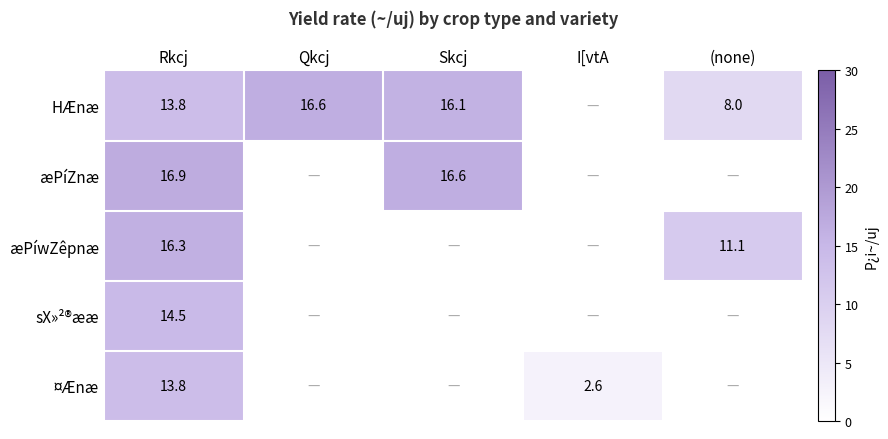

Where is æPíZnæ nearest to the value 16?

Skcj